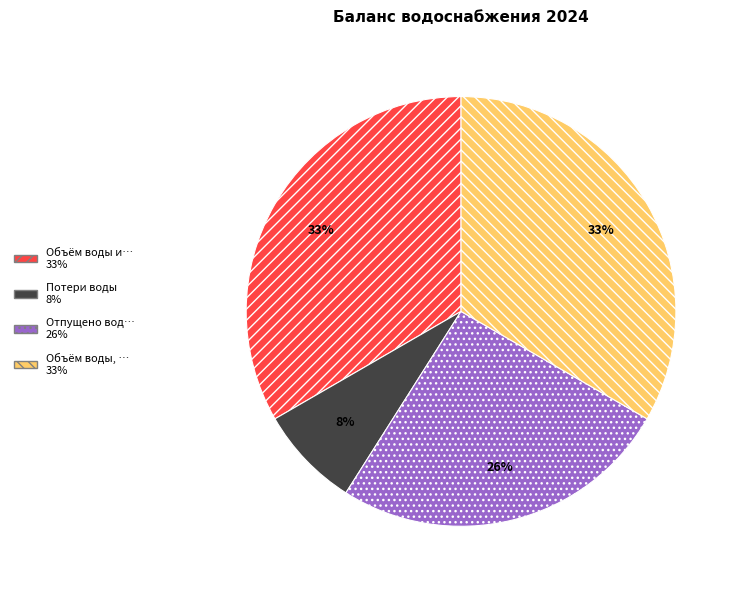

Is there a majority slice in this chart?

No